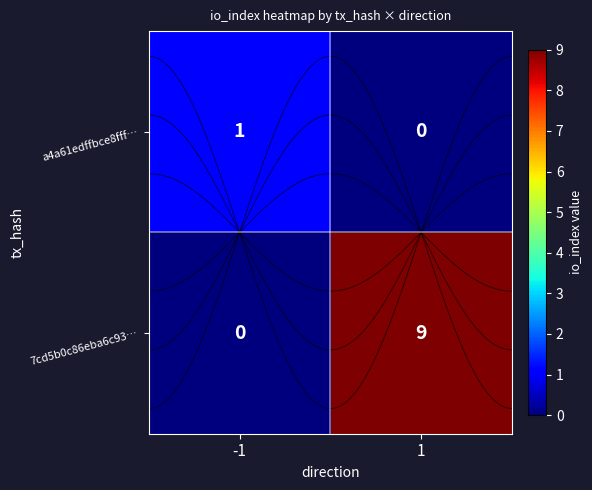

At which category does the chart reach its minimum across all series?

1